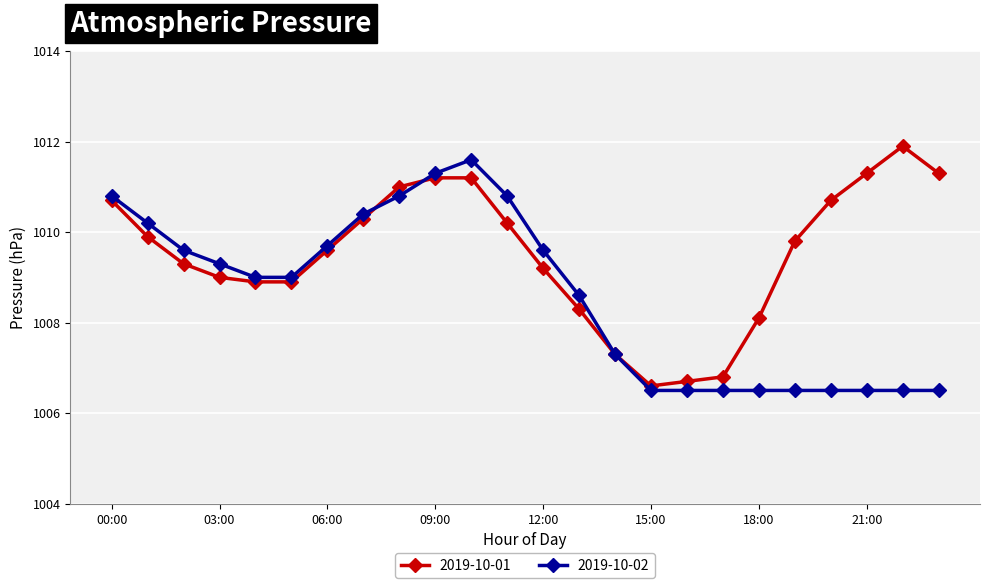

True or false: 2019-10-02 has more than 0 points higher than both neighbors.

True